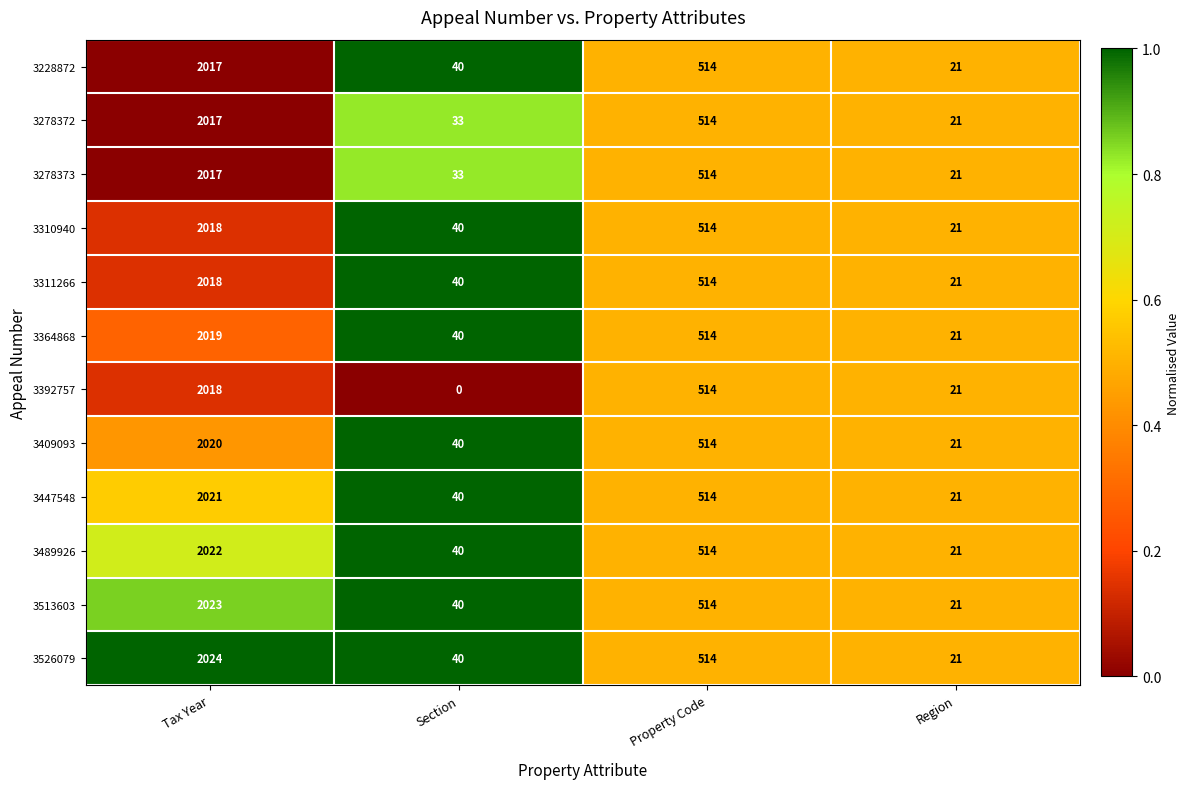

Which series has the largest range (max minus min)?

3392757